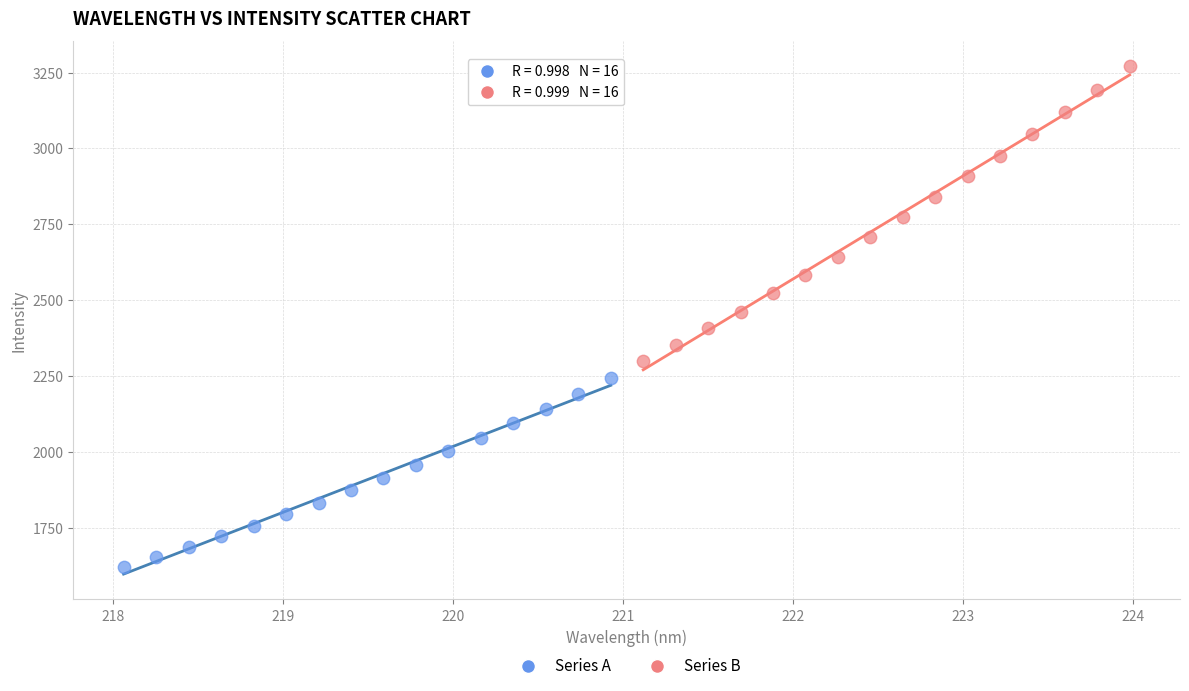

Which series reaches the minimum Y coordinate?

Series A